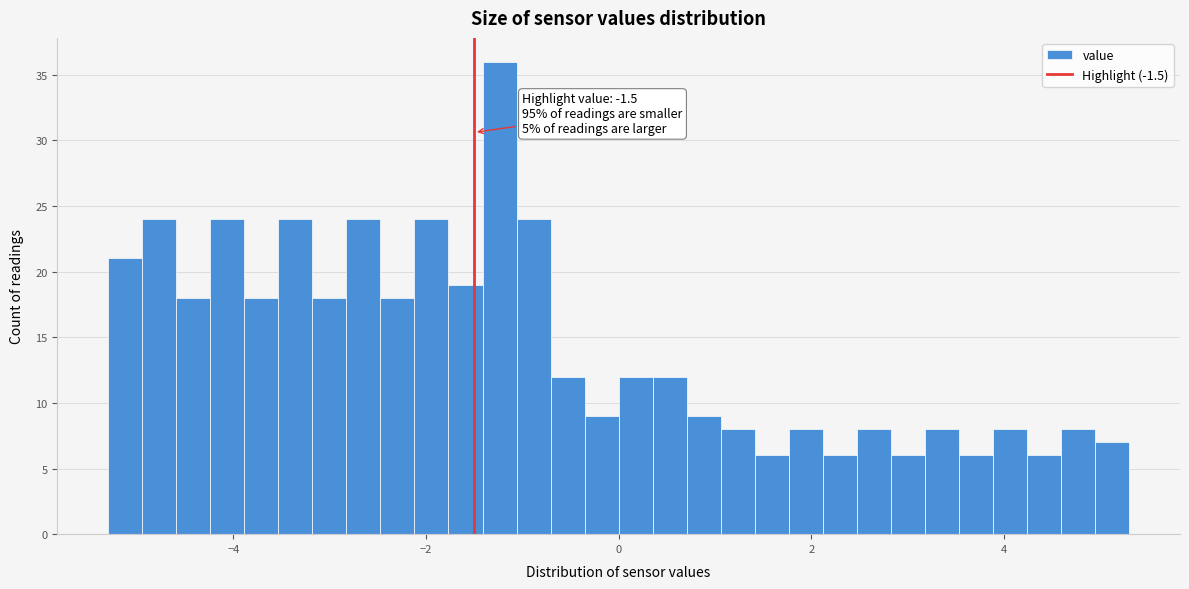

Around what value on the x-axis is the tallest bar? Give the approximate position of its centre, as read against the axis.

-1.2